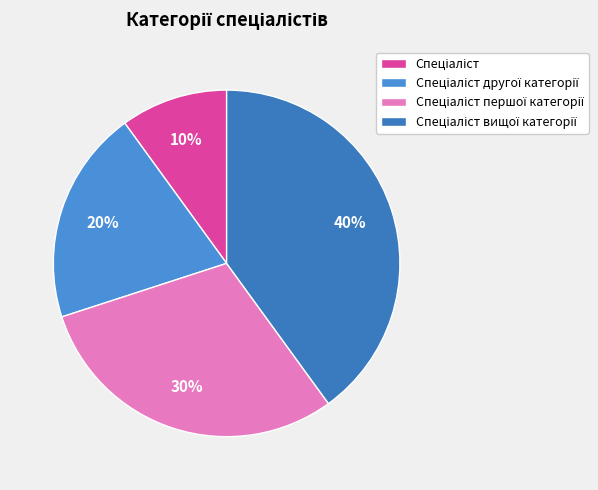

To the nearest percent, what portion does Спеціаліст represent?

10%